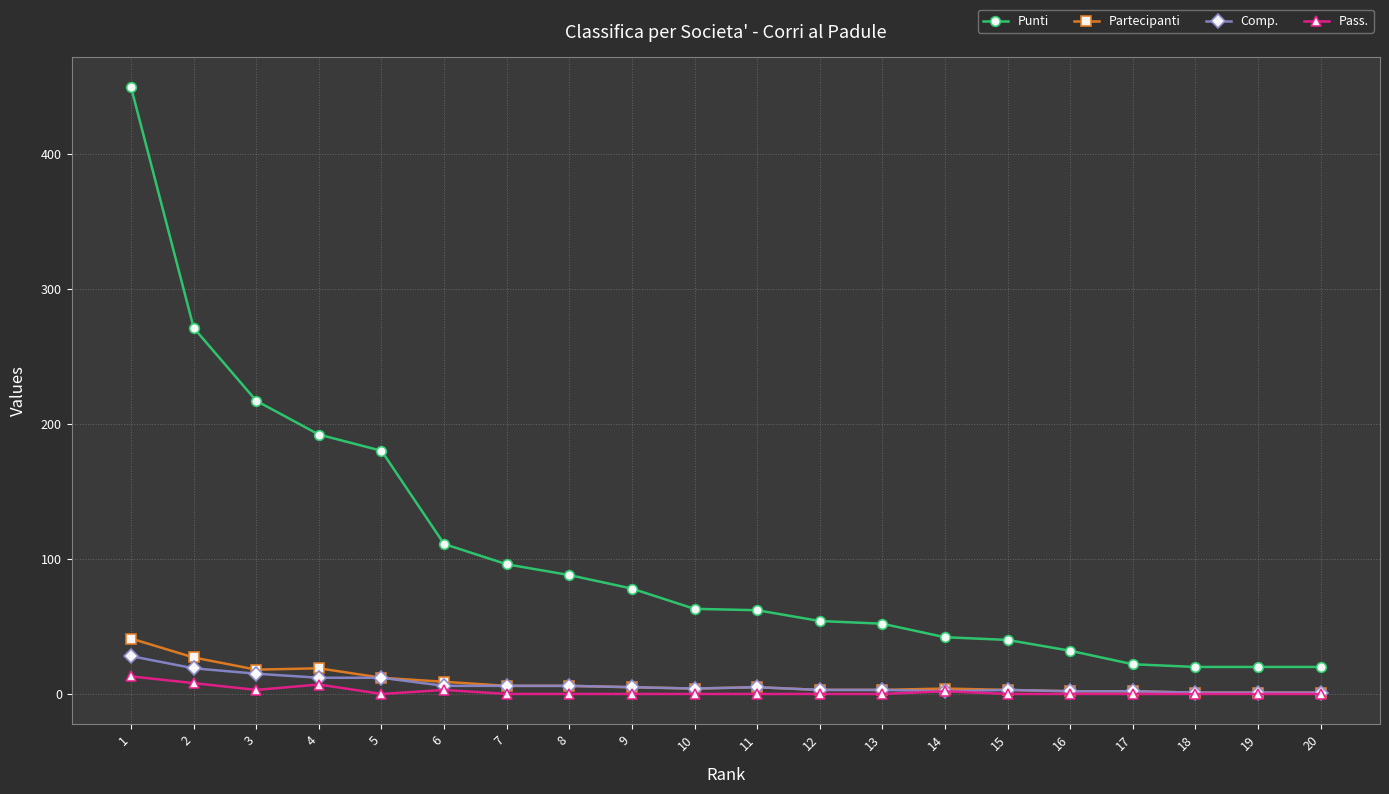

True or false: Partecipanti has more than 0 interior local peaks.

True